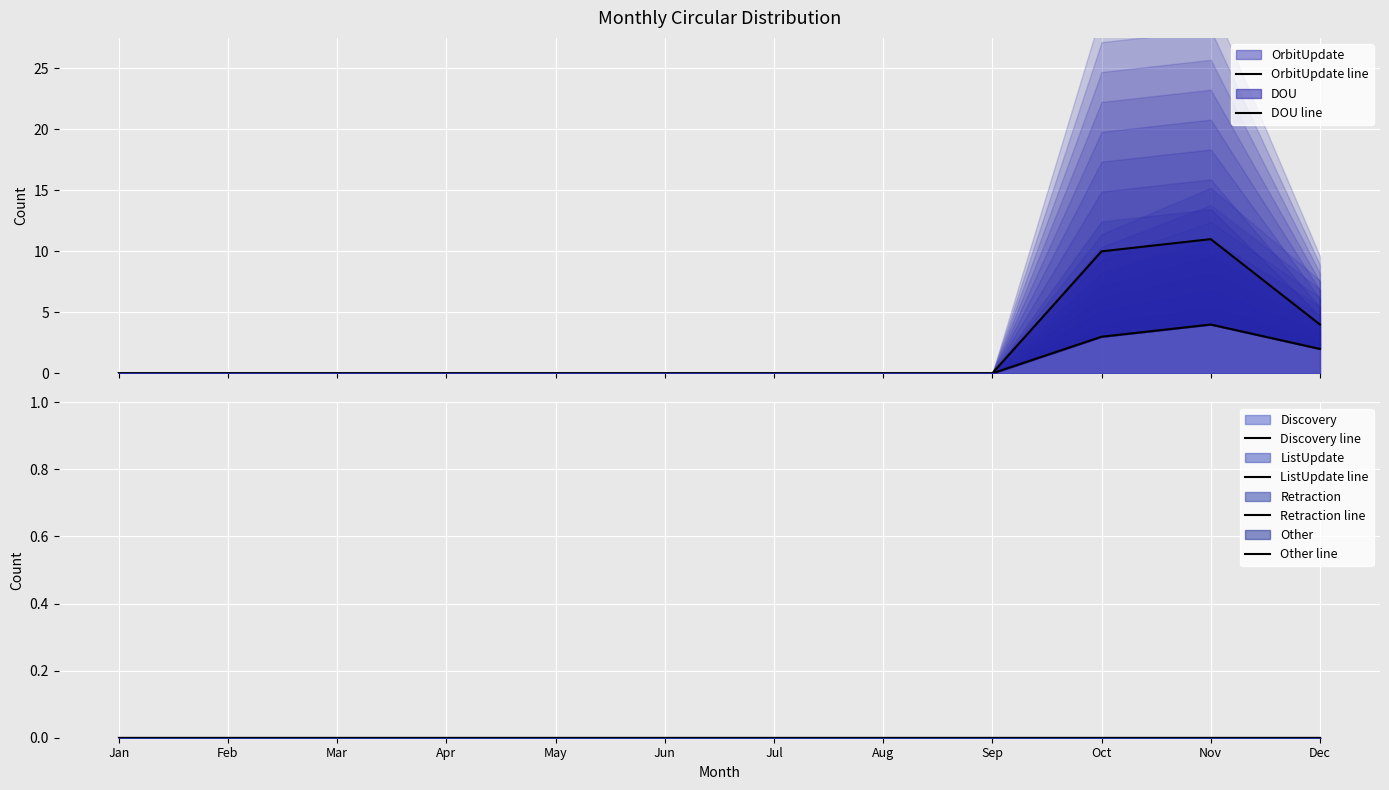

The value of DOU line at Sep is 0. True or false?

True